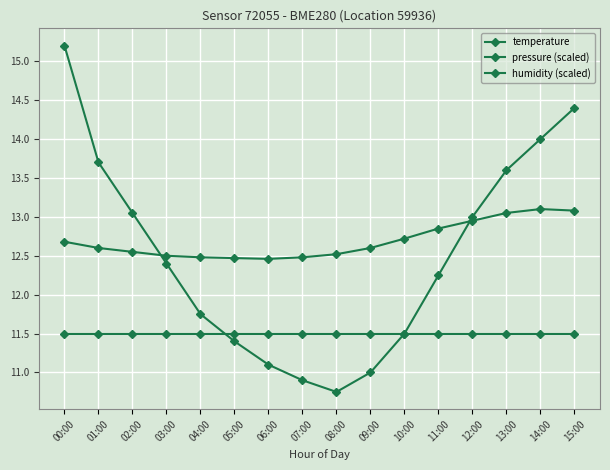

How many lines are shown in the chart?

3